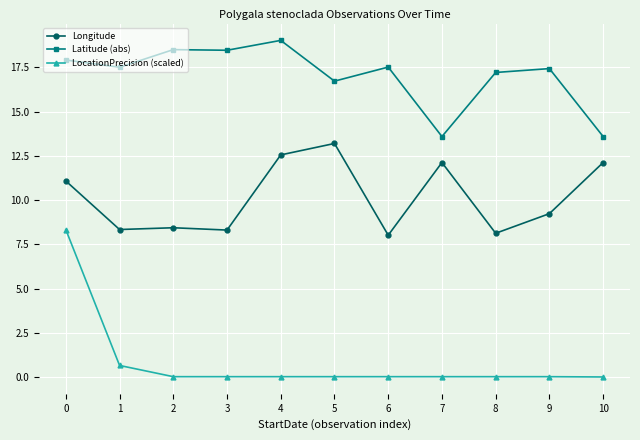

Which series has the largest total across all categories?

Latitude (abs)